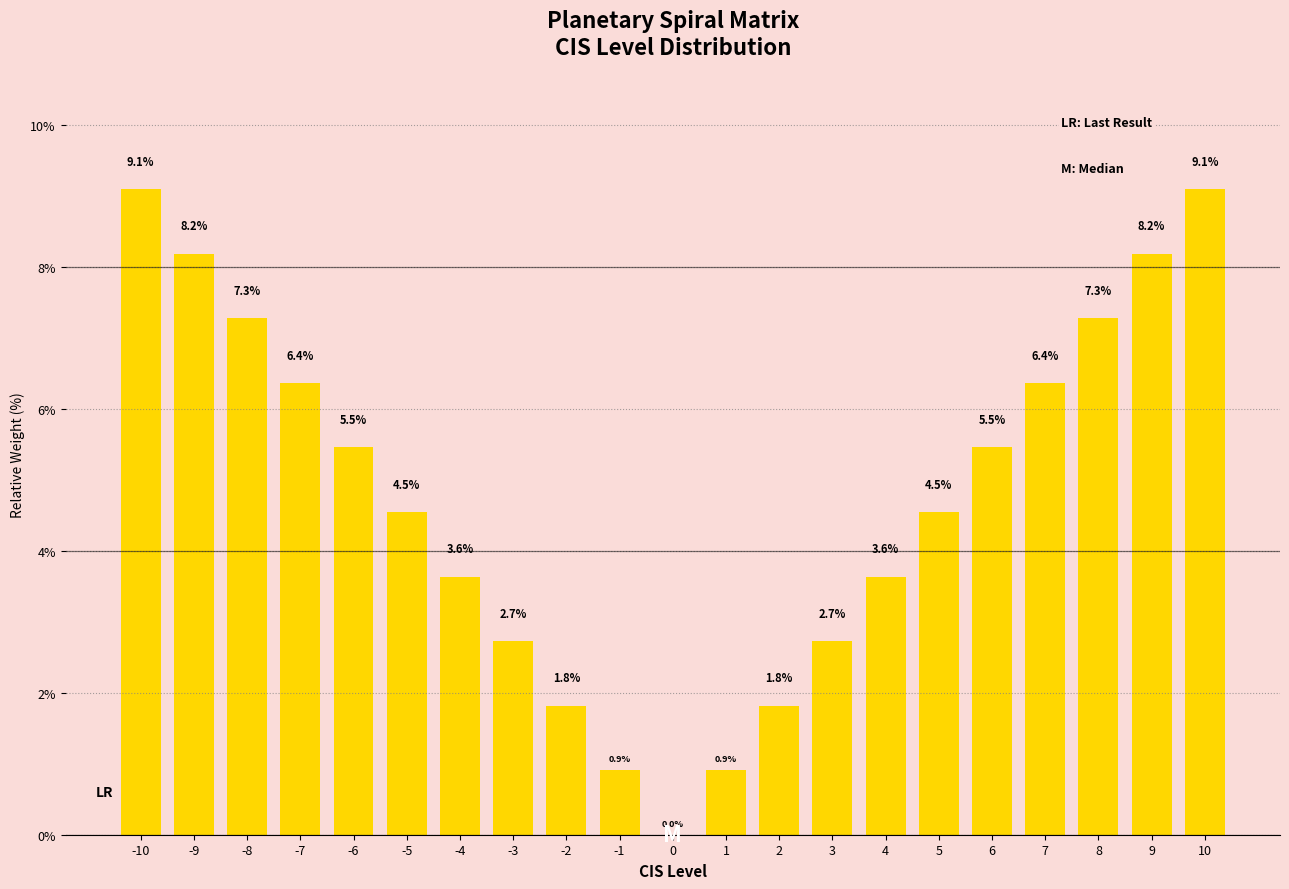

What is the ratio of the value at 7 to the value at -5?

1.4